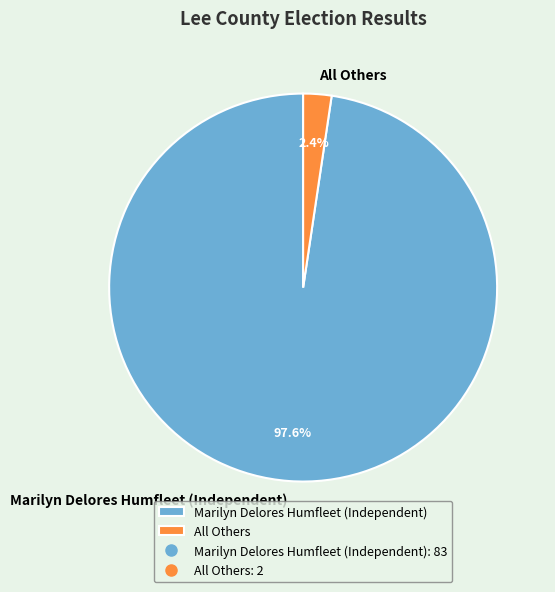

What percentage is NOT represented by Marilyn Delores Humfleet (Independent)?

2.4%